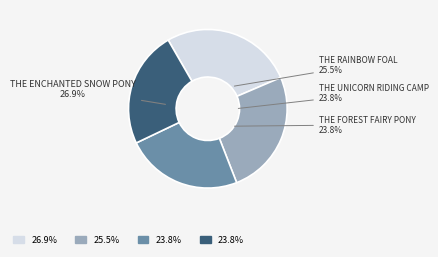

Rank the categories by value from lowest to highest.

The Forest Fairy Pony, The Unicorn Riding Camp, The Rainbow Foal, The Enchanted Snow Pony